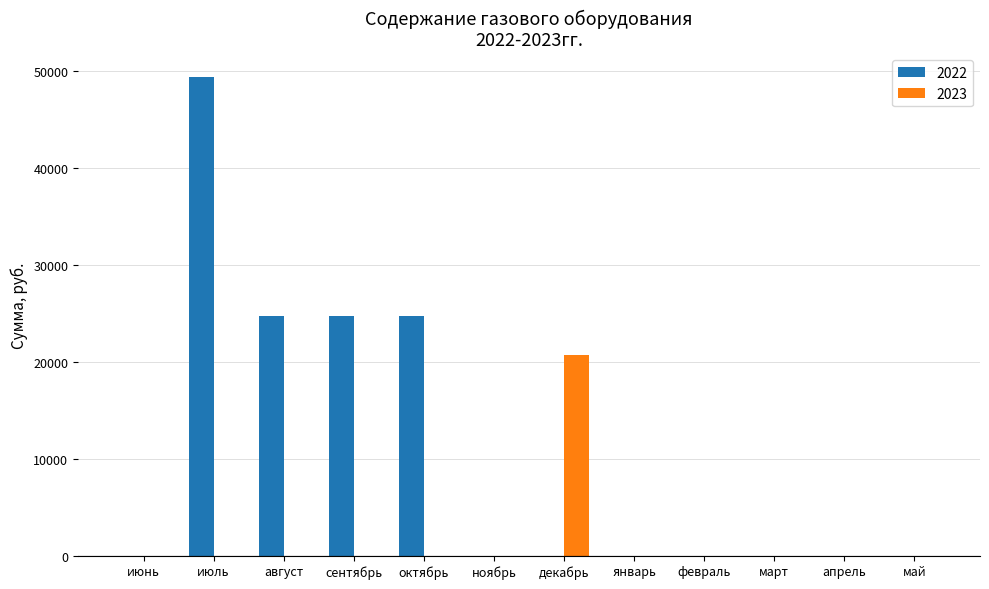

Does the chart contain stacked bars?

No